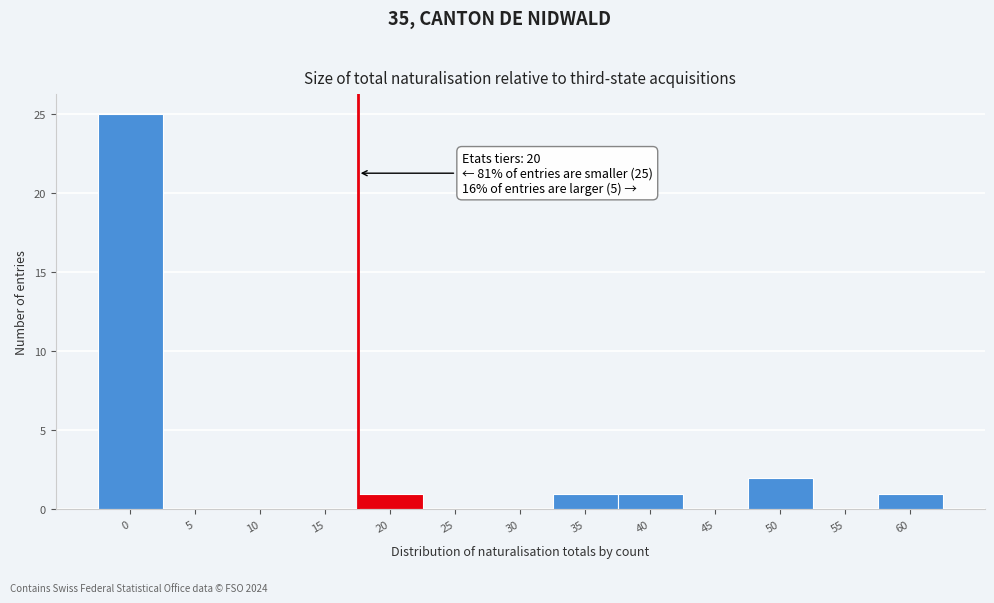

Reading left to right, list all the values displayed in this chart.

0=25	5=0	10=0	15=0	20=1	25=0	30=0	35=1	40=1	45=0	50=2	55=0	60=1